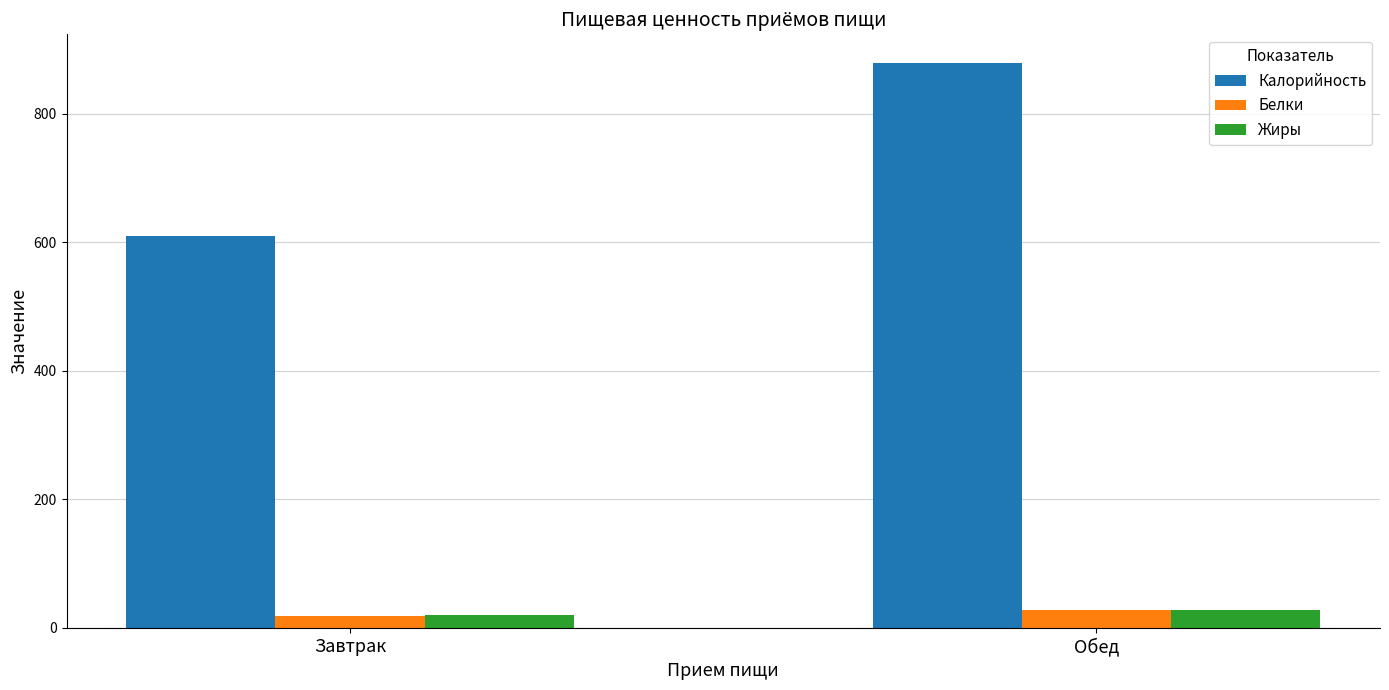

True or false: Жиры has a value of 27.4 at Обед.

True